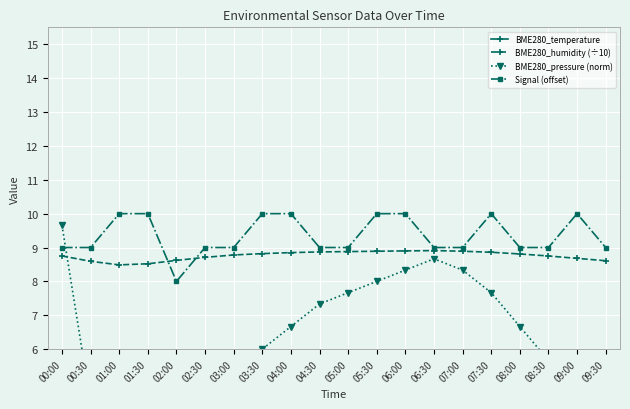

How many series are shown in this chart?

4